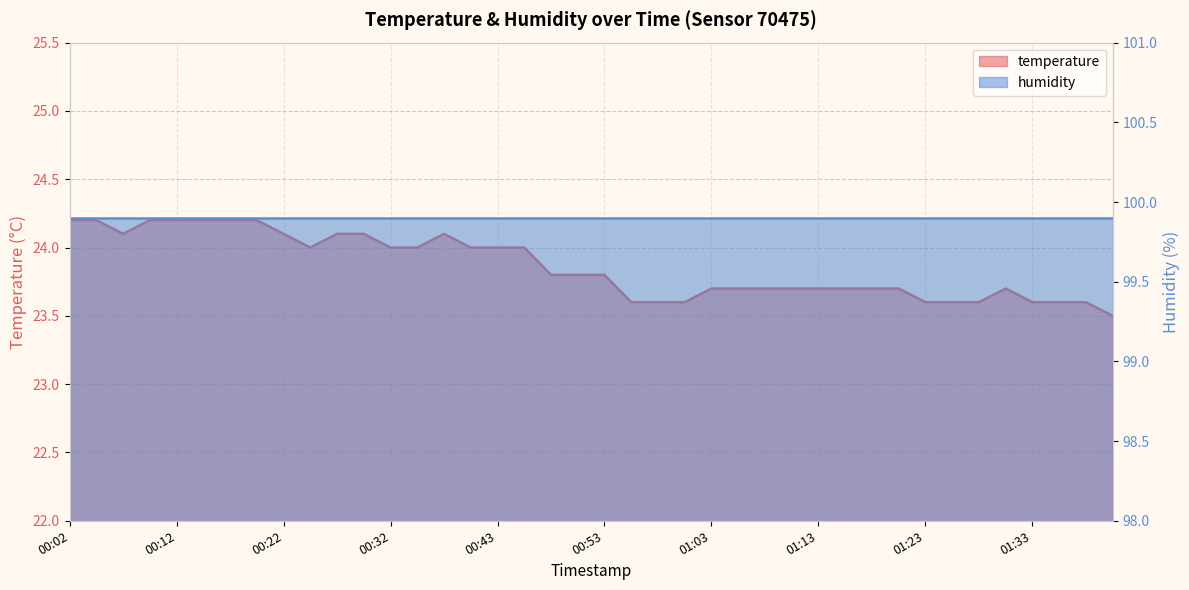

How many interior local peaks (higher than both neighbors) does the data have?

2